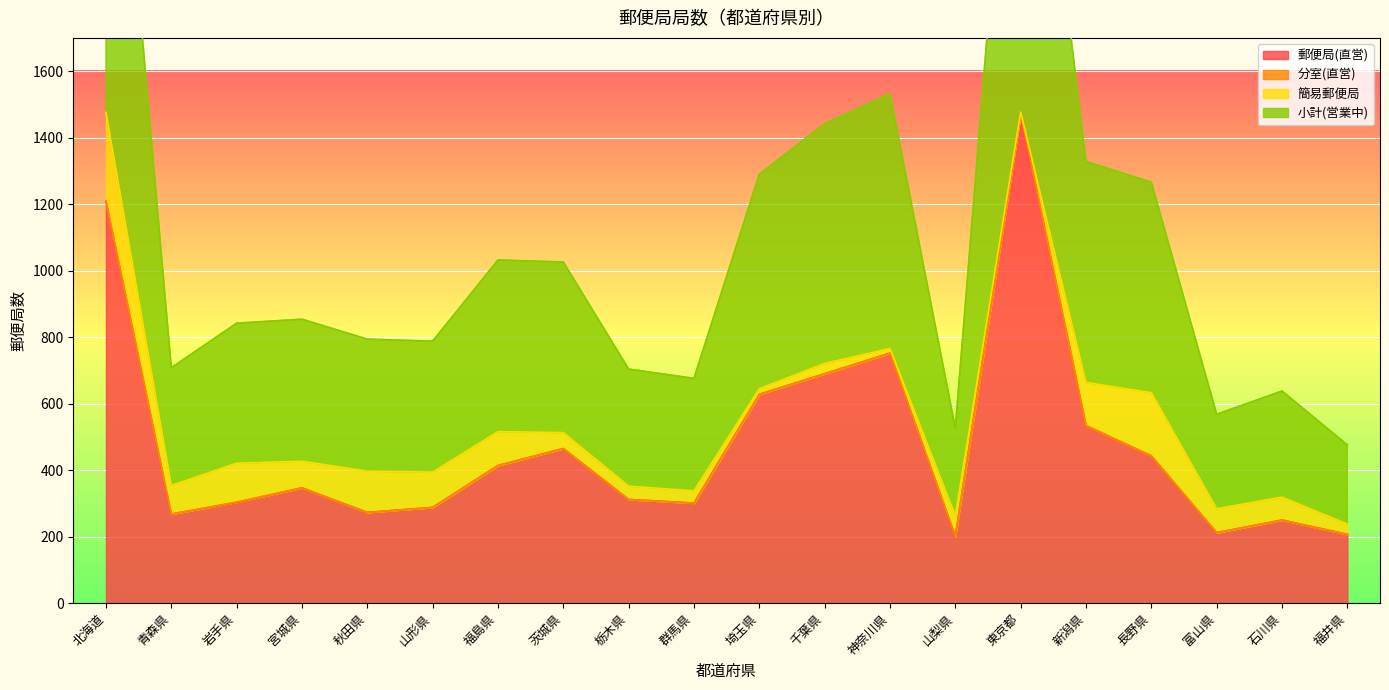

What is the lowest value of the 郵便局(直営) series?

201